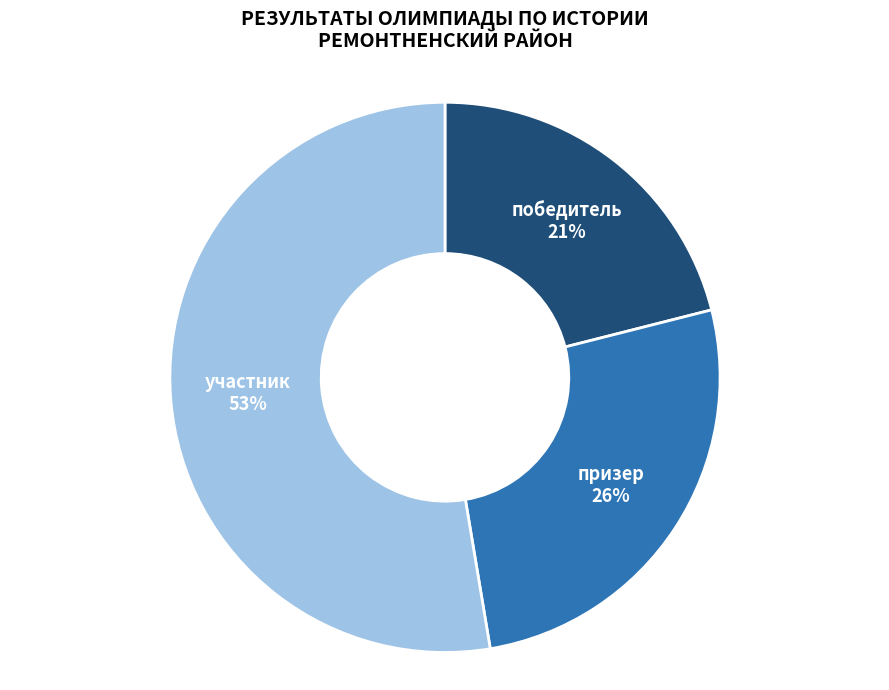

To the nearest percent, what percentage of the pie is призер?

26%